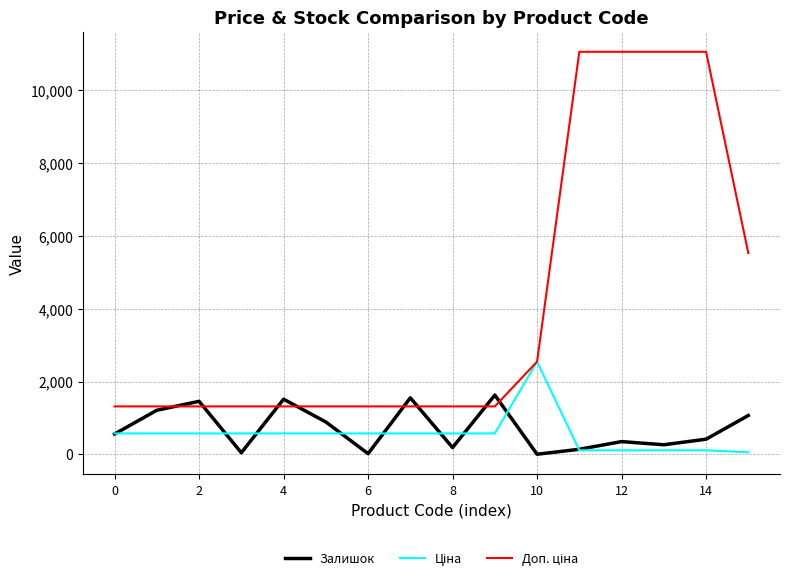

What is the total value across all series at 2?

3347.2